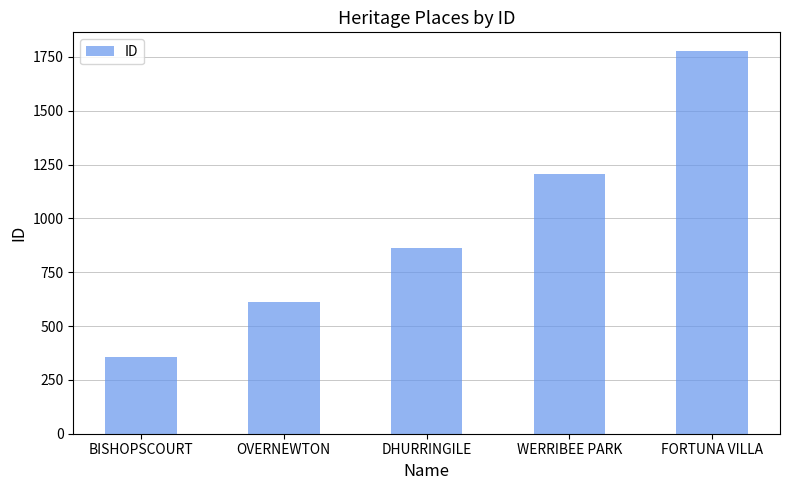

The value at OVERNEWTON is 370. True or false?

False